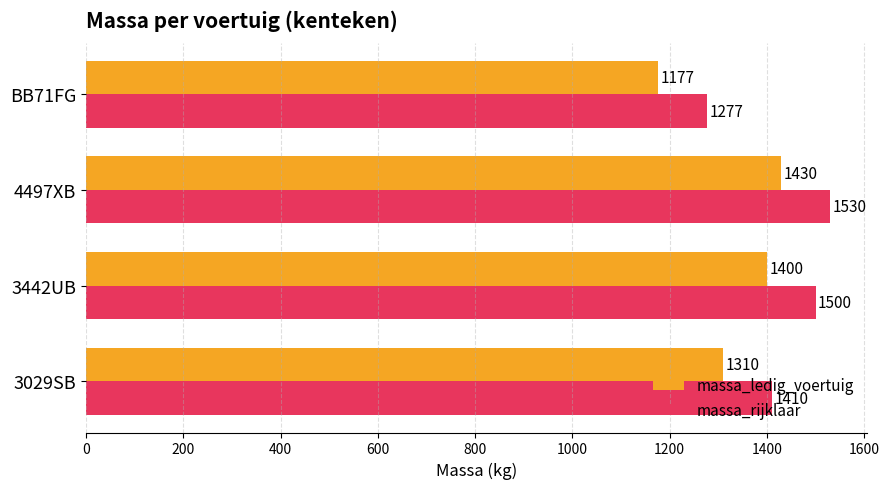

Is it true that massa_ledig_voertuig equals 2445 at 3442UB?

False